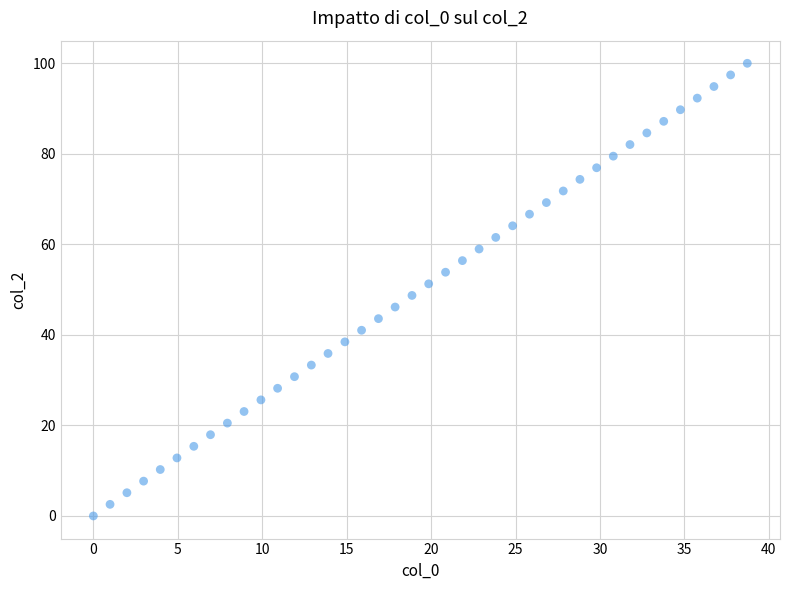

What is the range of X values (max minus min)?

38.7